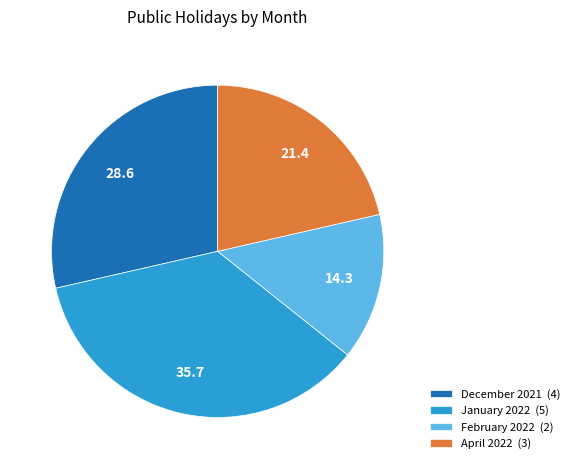

Does December 2021 (4) account for over 50% of the chart?

No